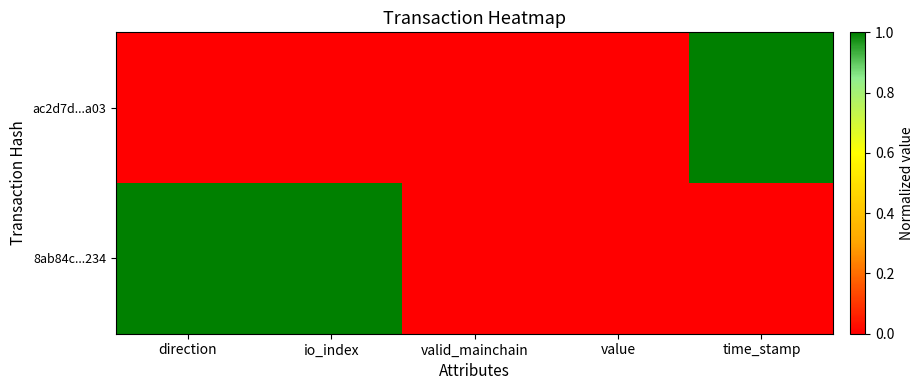

Between direction and io_index, which is larger?

direction